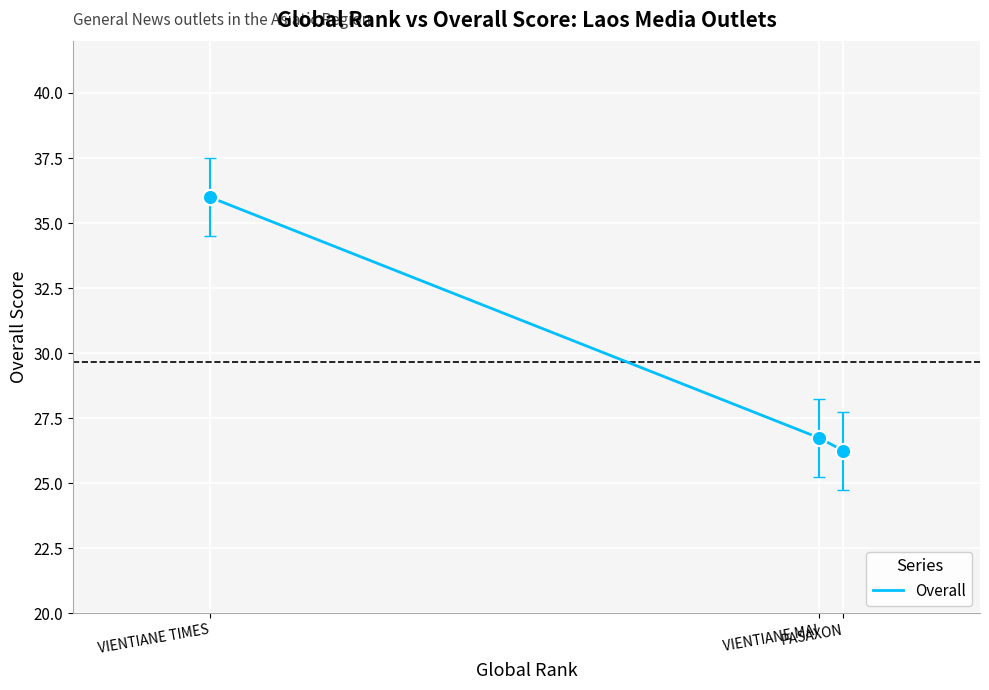

What is the average value?

29.7